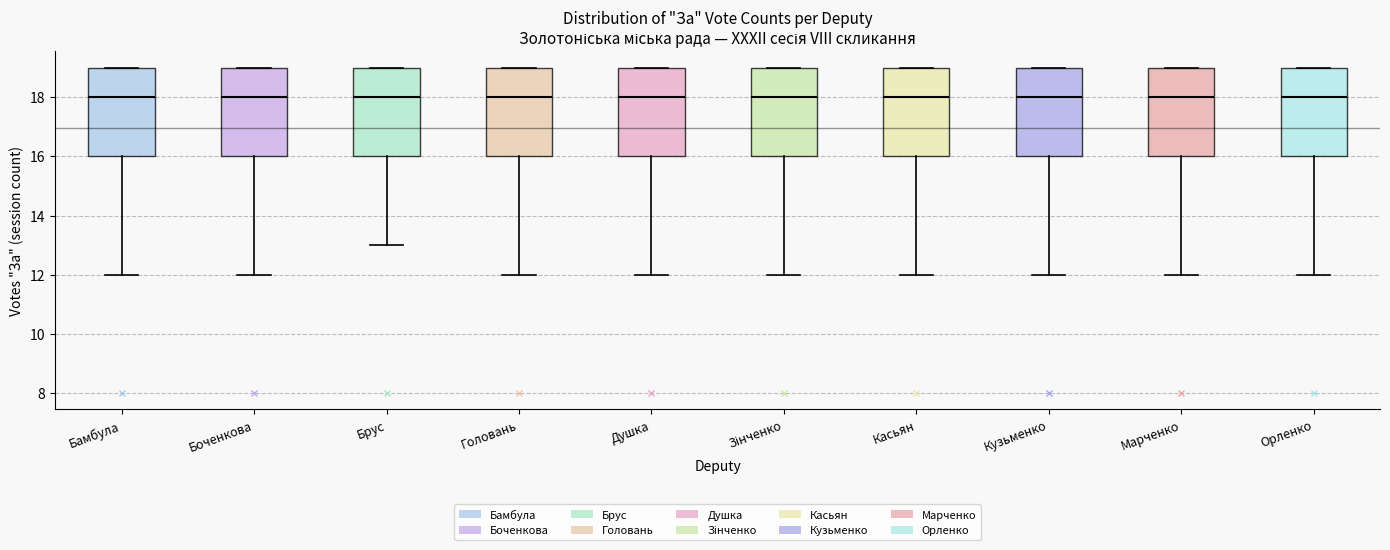

Reading left to right, transcribe this box plot: for each box, give where its median line is, the range the box spans, and where its two whiskers end, as read against the y-axis. The values are not printed on the chart, so give them approximately, as read against the axis.

Бамбула: median 18, box 16 to 19, whiskers 12 to 19
Боченкова: median 18, box 16 to 19, whiskers 12 to 19
Брус: median 18, box 16 to 19, whiskers 13 to 19
Головань: median 18, box 16 to 19, whiskers 12 to 19
Душка: median 18, box 16 to 19, whiskers 12 to 19
Зінченко: median 18, box 16 to 19, whiskers 12 to 19
Касьян: median 18, box 16 to 19, whiskers 12 to 19
Кузьменко: median 18, box 16 to 19, whiskers 12 to 19
Марченко: median 18, box 16 to 19, whiskers 12 to 19
Орленко: median 18, box 16 to 19, whiskers 12 to 19